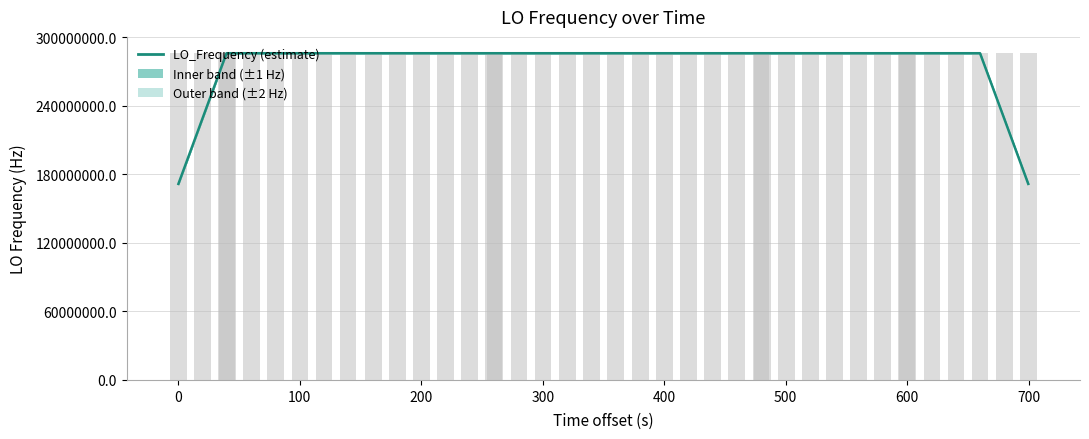

What is the sum of all values?

11098623655.8